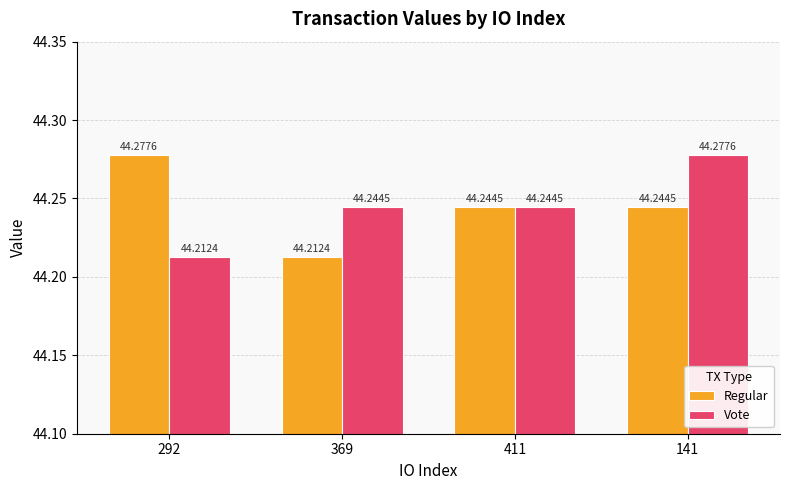

At how many categories does at least one series exceed 44?

4